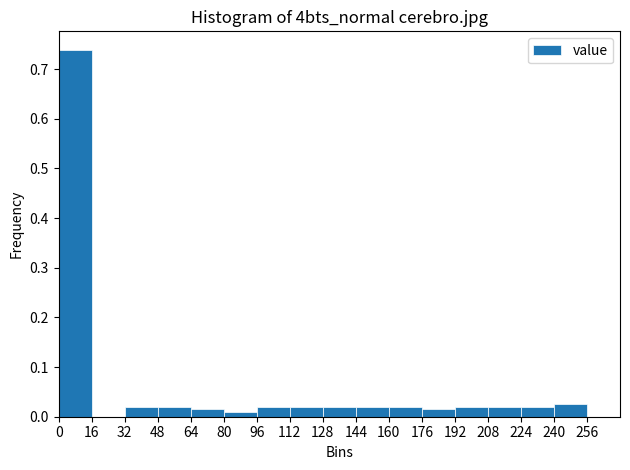

Which range on the x-axis has the tallest bar?

0 to 16